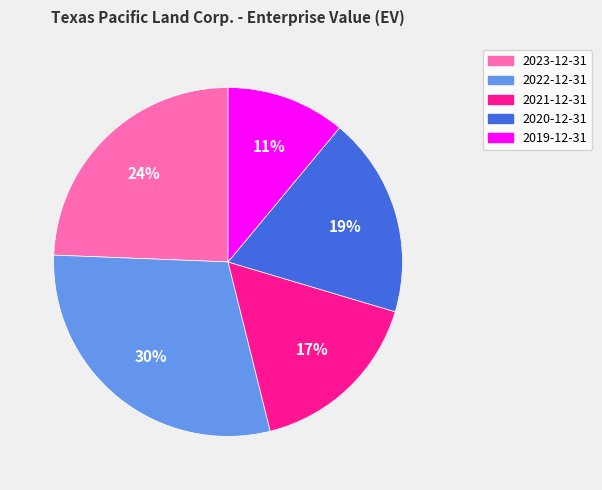

What percentage is the 2021-12-31 slice, to the nearest percent?

17%